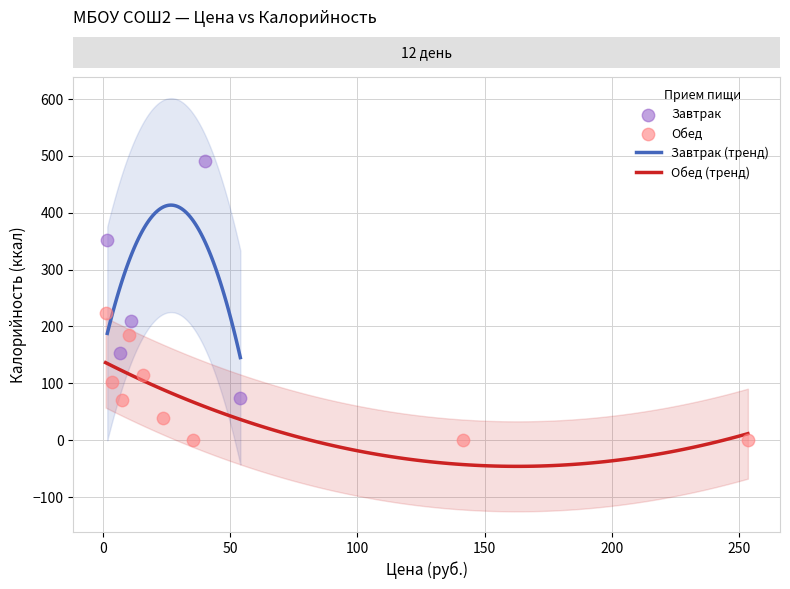

Which series has the widest spread of Y values?

Завтрак